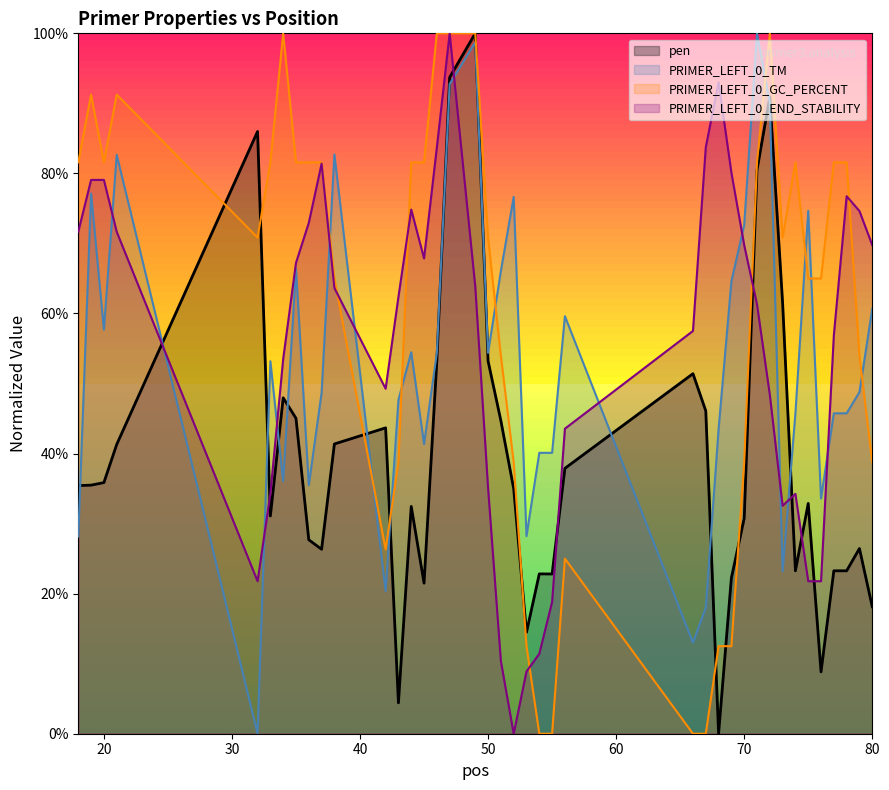

How many data points does each series have?

40